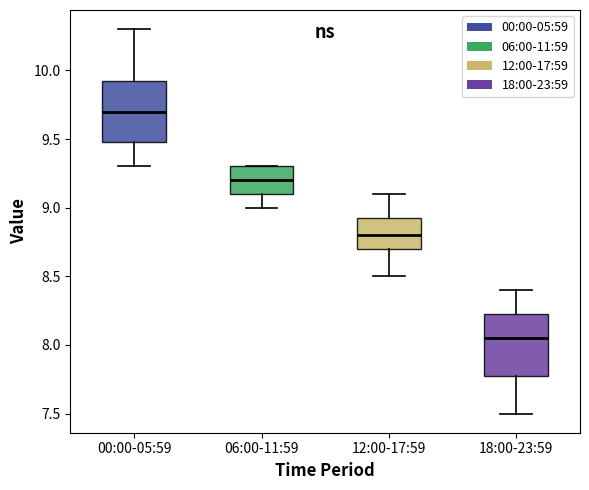

Reading left to right, read every box against the y-axis: the position of its median line, the range the box covers, and the ends of its whiskers. The values are not printed on the chart, so give them approximately, as read against the axis.

00:00-05:59: median 9.70, box 9.50 to 9.95, whiskers 9.30 to 10.30
06:00-11:59: median 9.20, box 9.10 to 9.30, whiskers 9.00 to 9.30
12:00-17:59: median 8.80, box 8.70 to 8.95, whiskers 8.50 to 9.10
18:00-23:59: median 8.05, box 7.80 to 8.25, whiskers 7.50 to 8.40